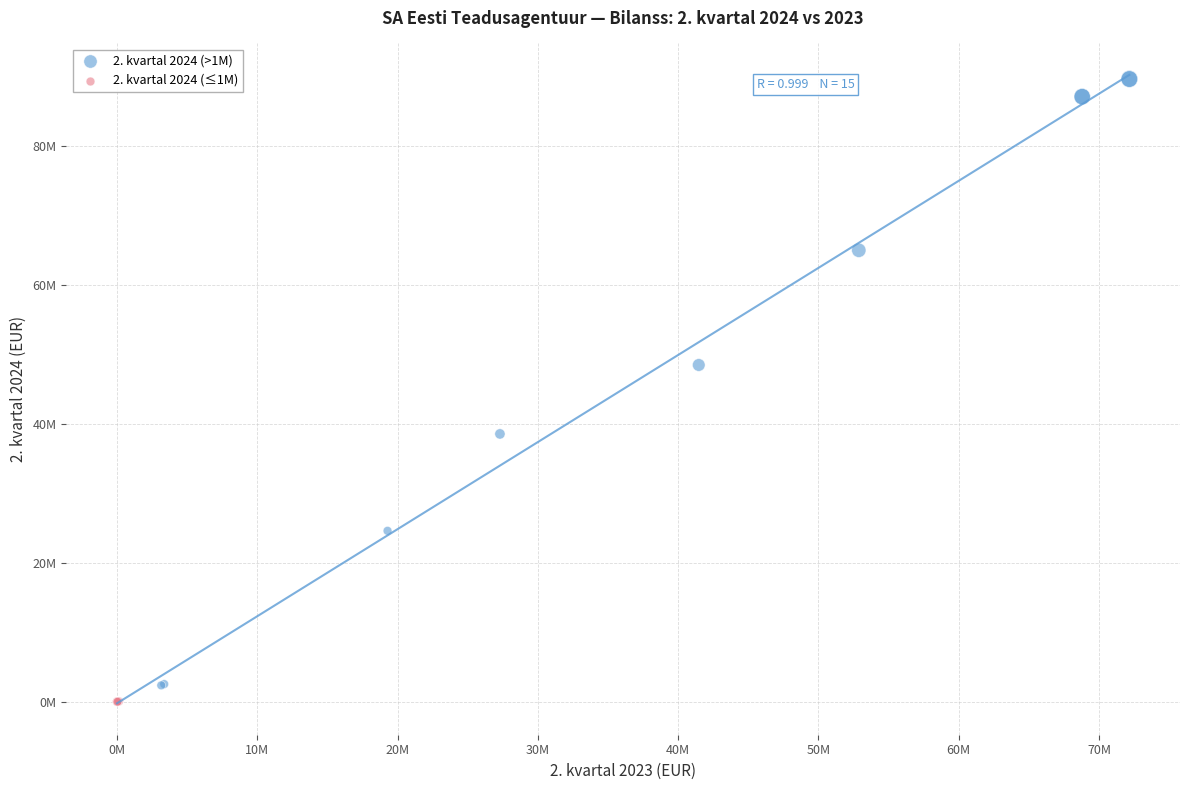

Which series reaches the maximum Y coordinate?

2. kvartal 2024 (>1M)